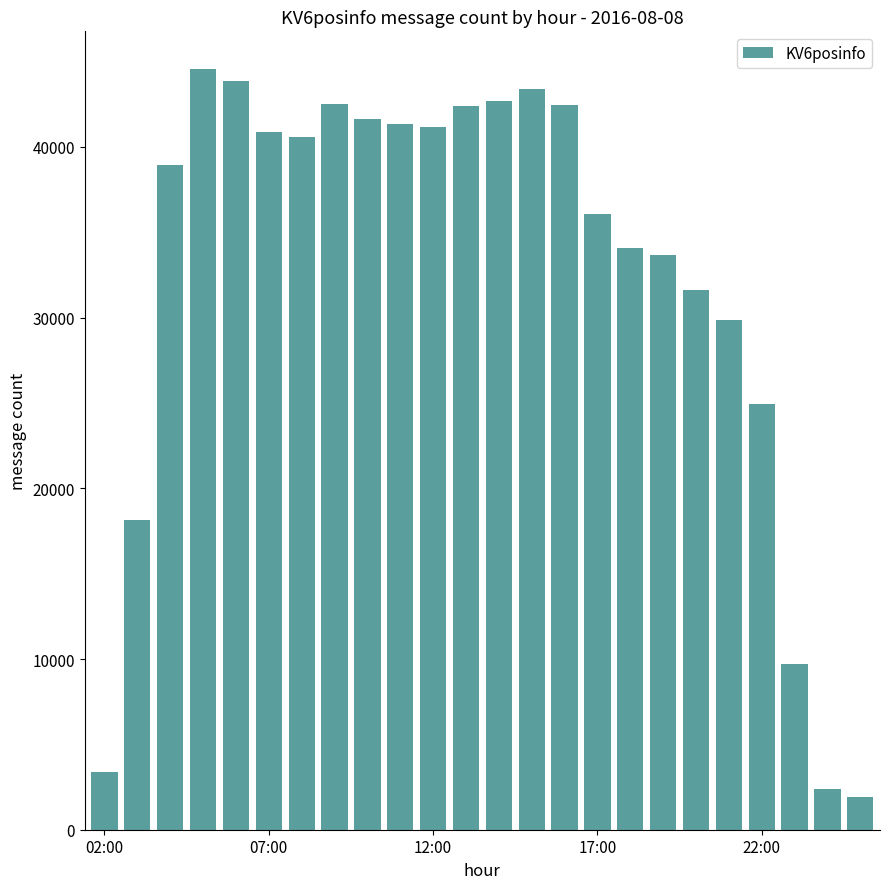

Does the chart contain stacked bars?

No